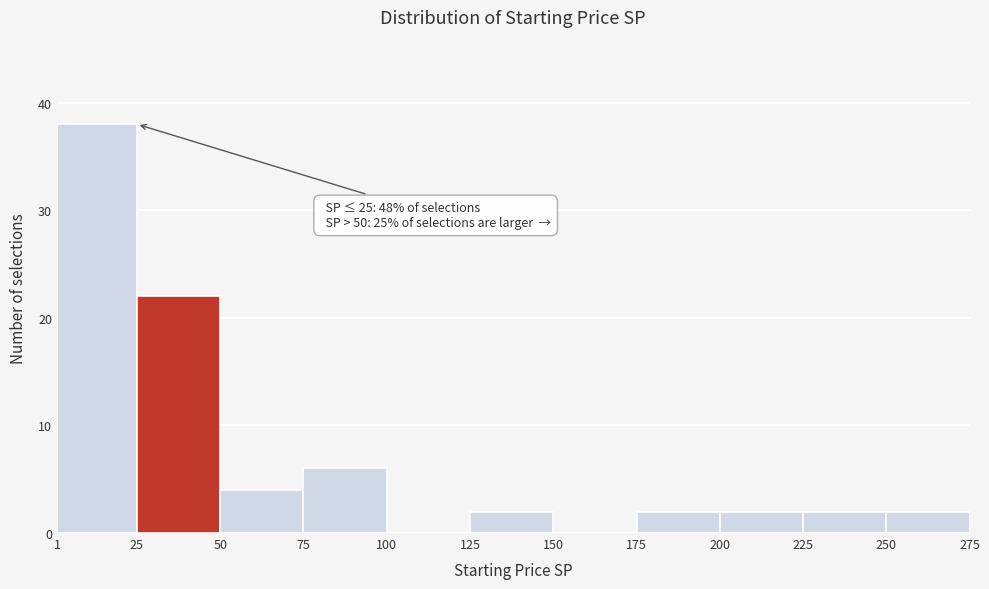

Over which range of the x-axis is the bar tallest?

1 to 25